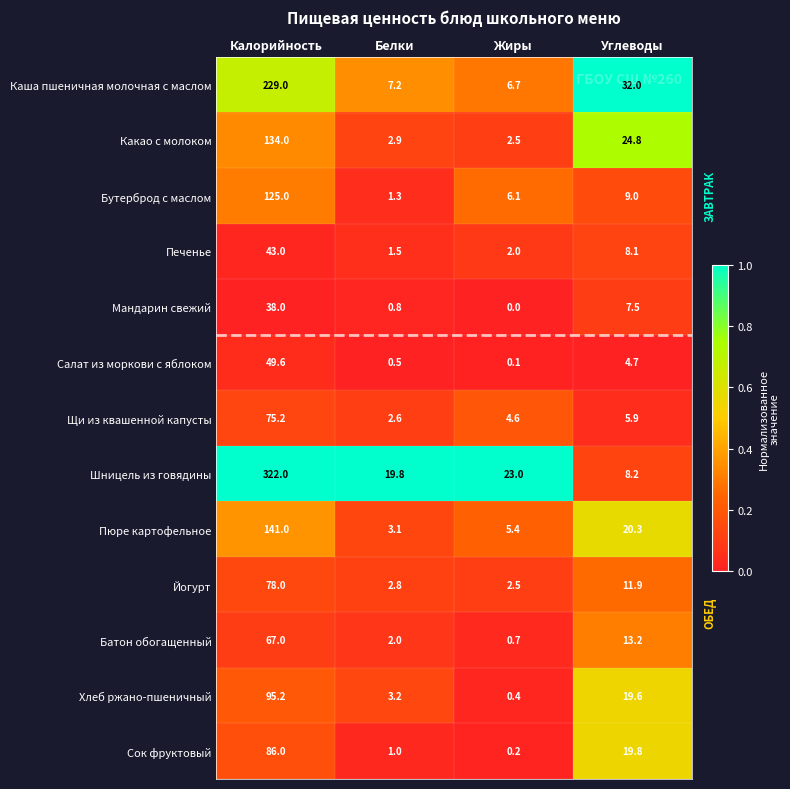

Rank the categories by Хлеб ржано-пшеничный value from lowest to highest.

Жиры, Белки, Углеводы, Калорийность